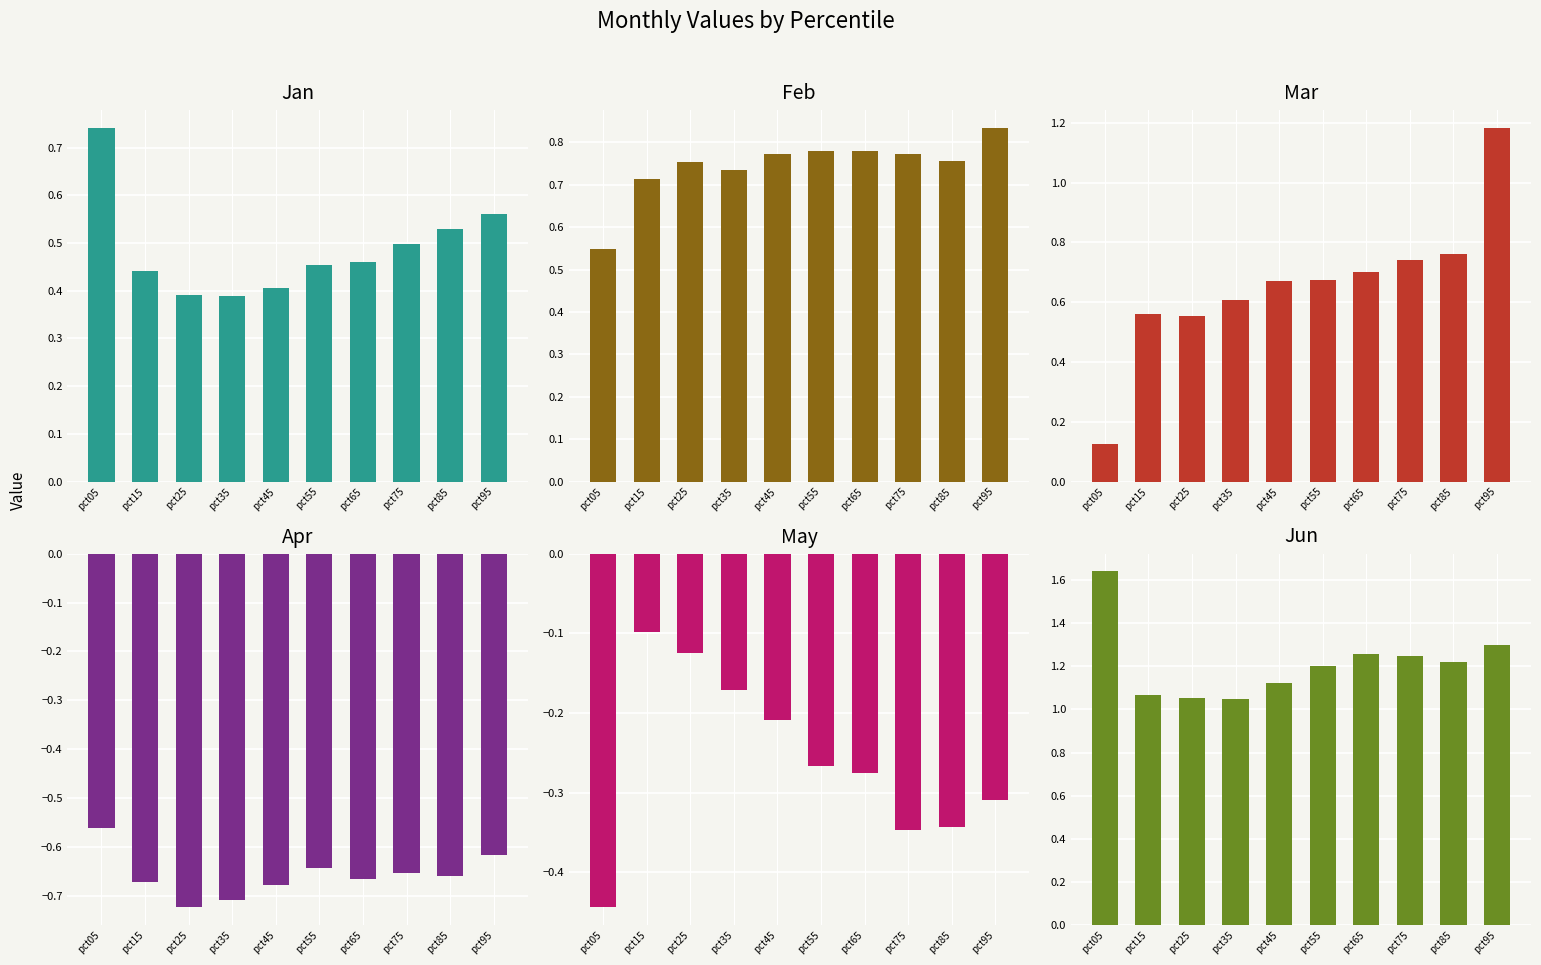

True or false: Mar has a value of 0.6 at pct15.

True